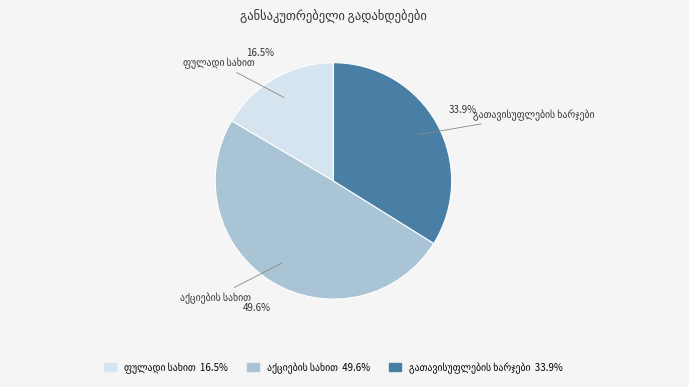

How many segments does this pie chart have?

3